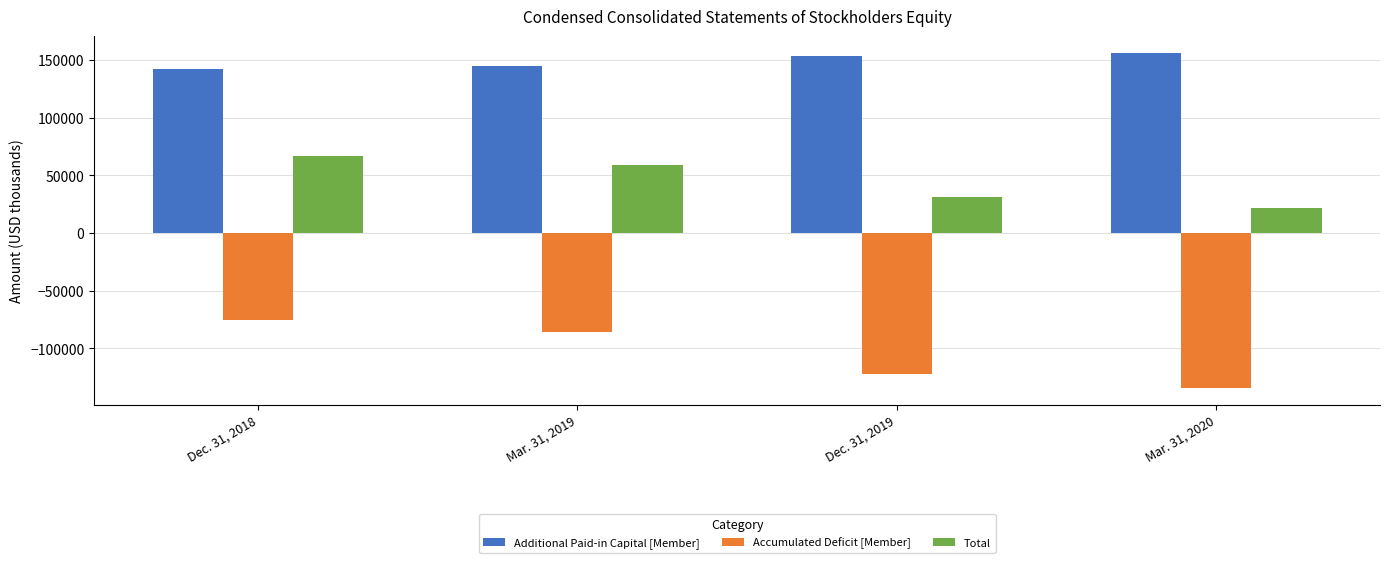

The value of Additional Paid-in Capital [Member] at Mar. 31, 2019 is 144887. True or false?

True